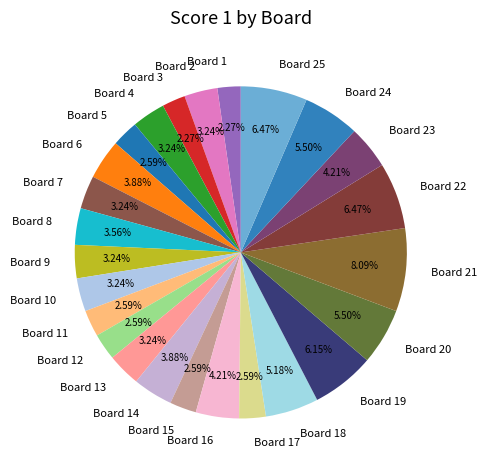

Combined, what portion of the pie is Board 14 and Board 6?

7.8%